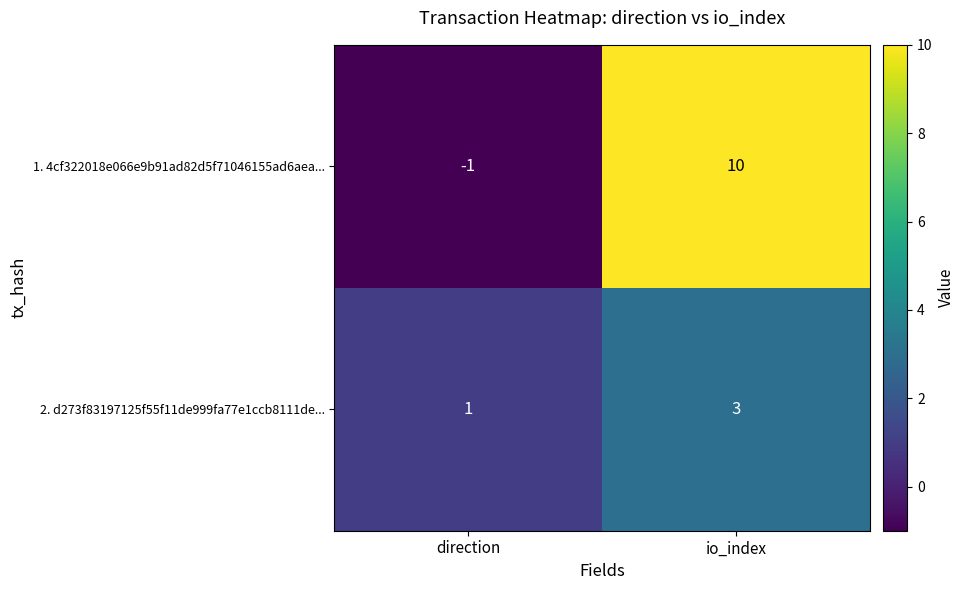

What is the difference between the maximum and minimum values in the 1. 4cf322018e066e9b91ad82d5f71046155ad6aea... series?

11